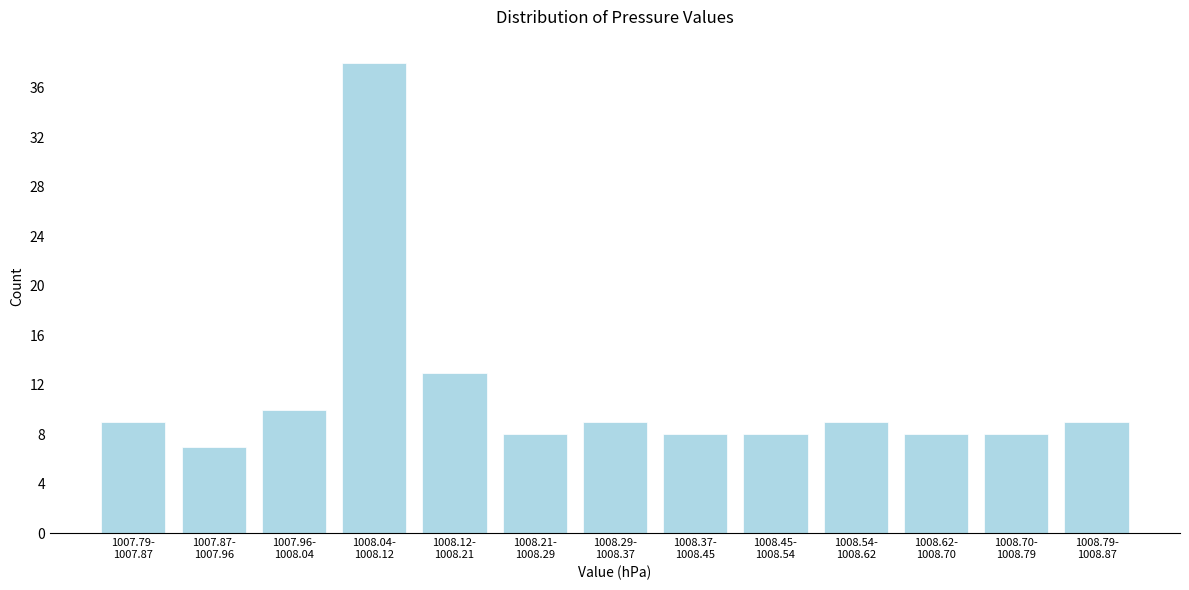

Reading right to left, list all the values displayed in this chart.

9	8	8	9	8	8	9	8	13	38	10	7	9